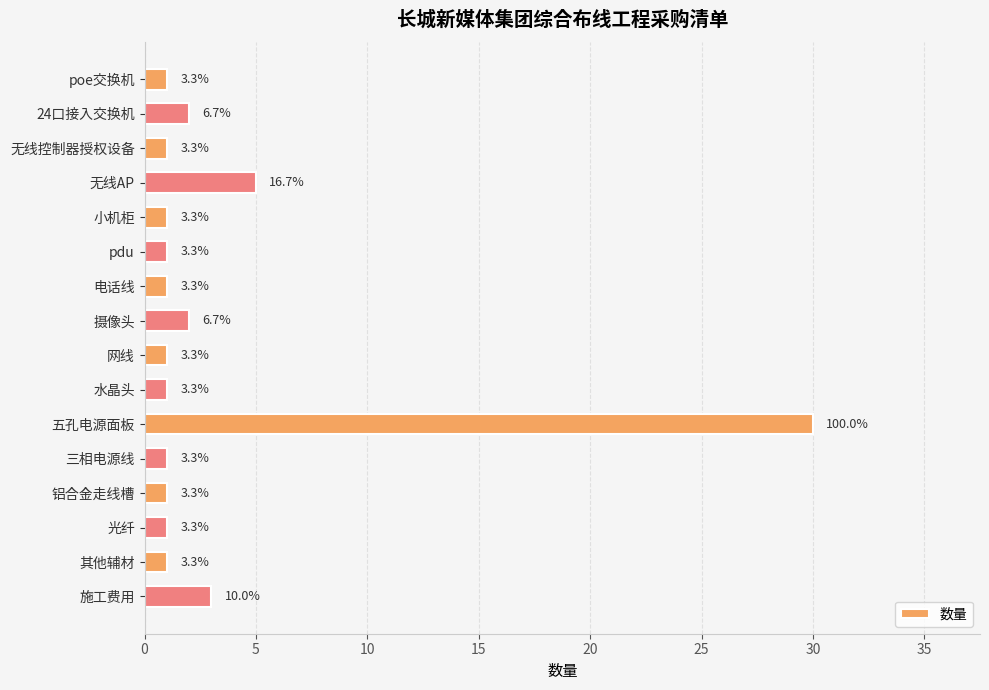

What is the difference between the maximum and second lowest values?

29